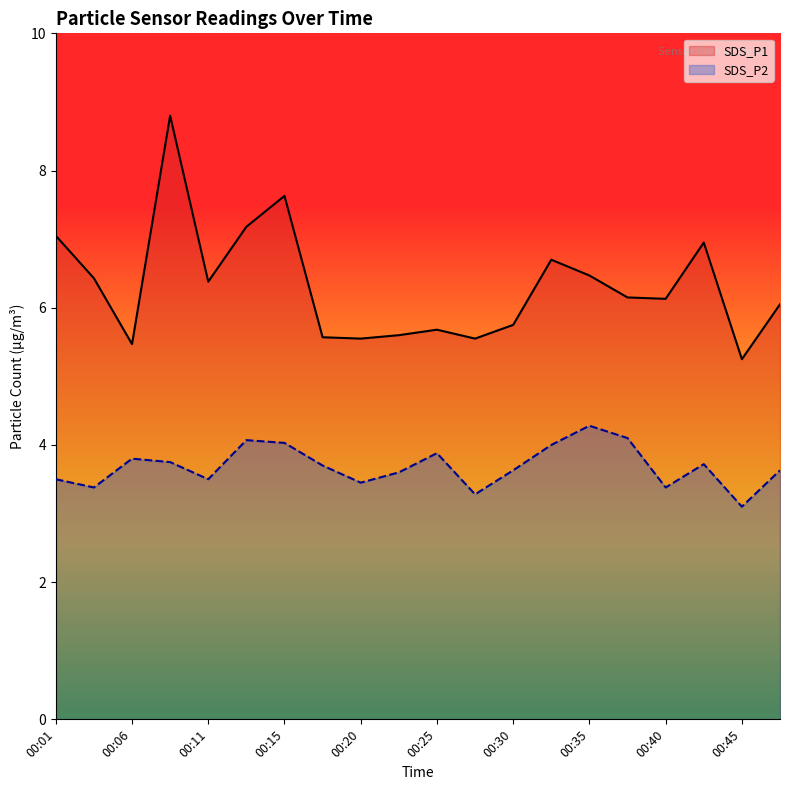

Which category has the lowest value in the SDS_P2 series?

00:45